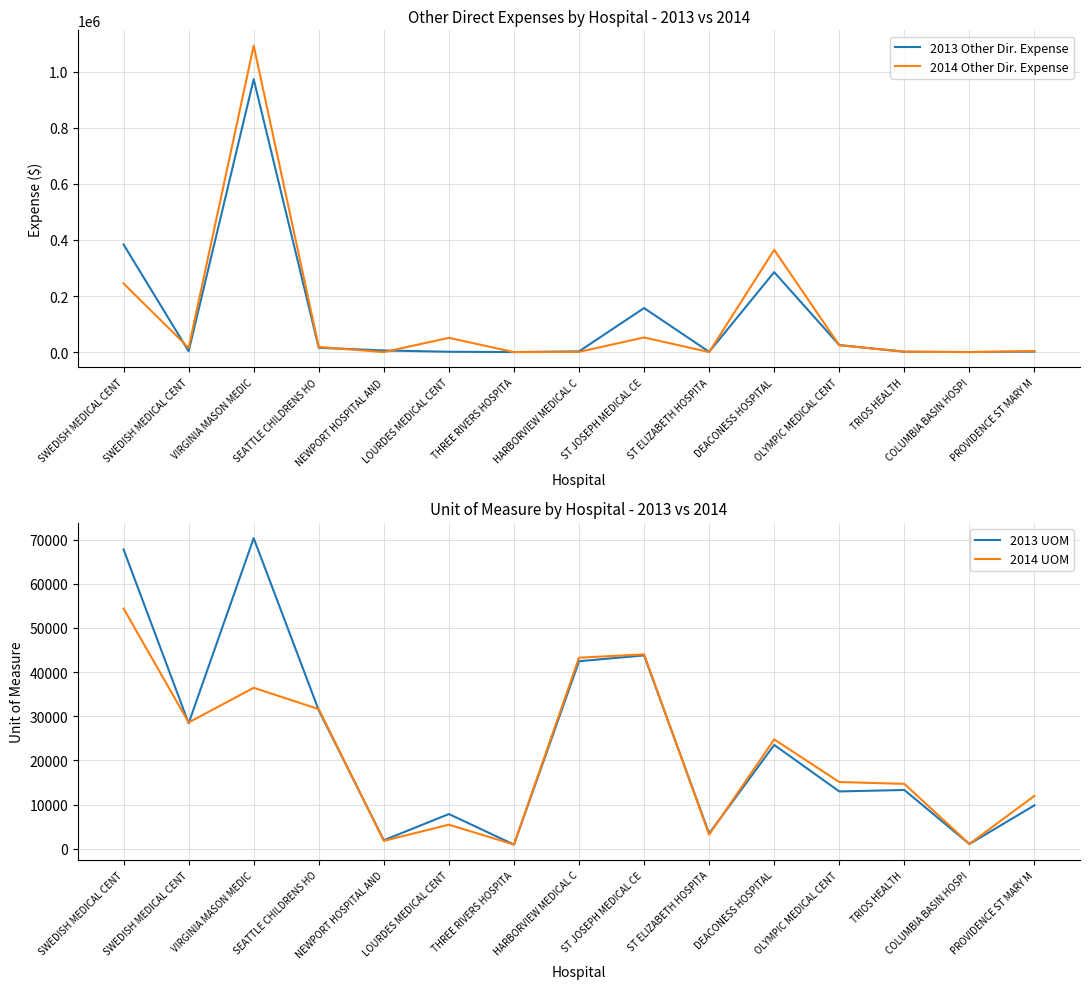

At which label does 2013 UOM first exceed 13307?

SWEDISH MEDICAL CENT